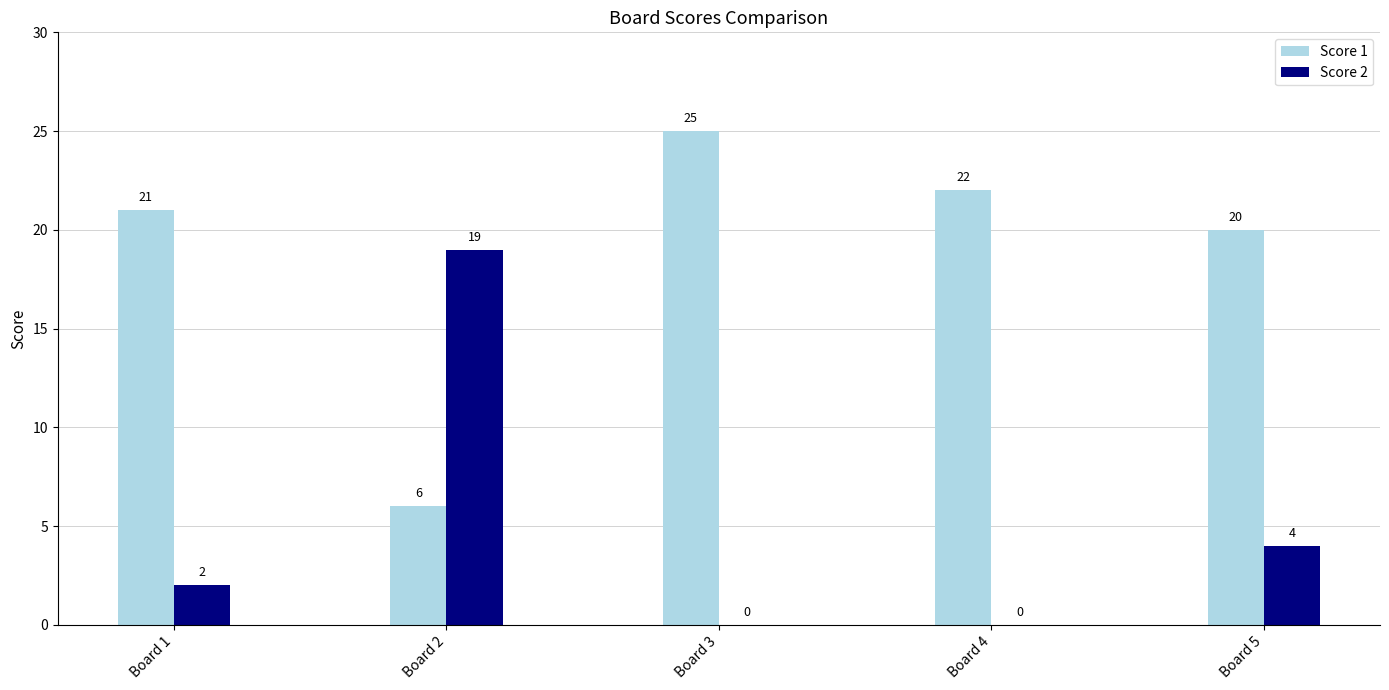

How many series are shown in this chart?

2